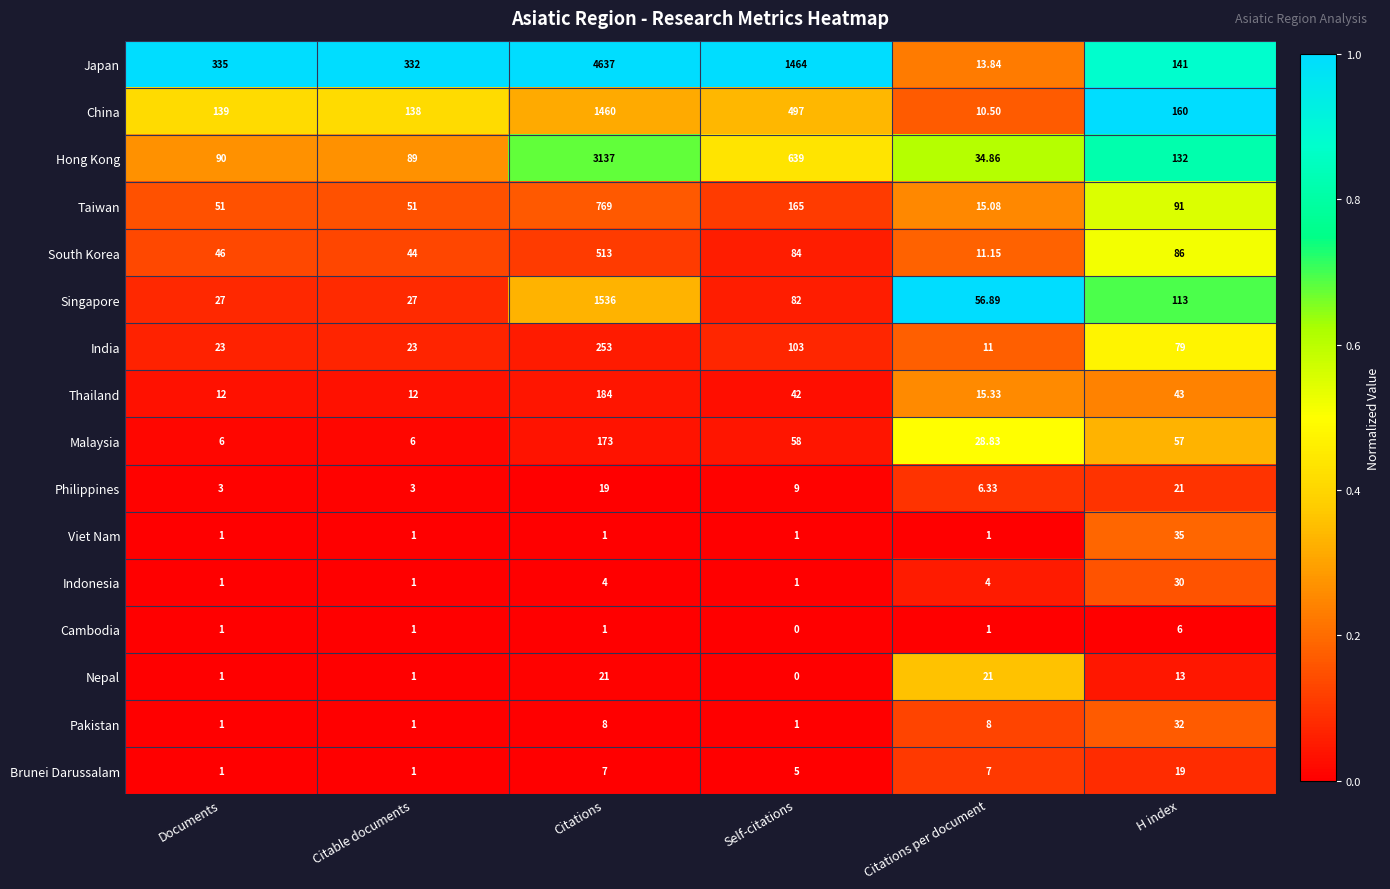

At which label does China reach its minimum?

Citations per document